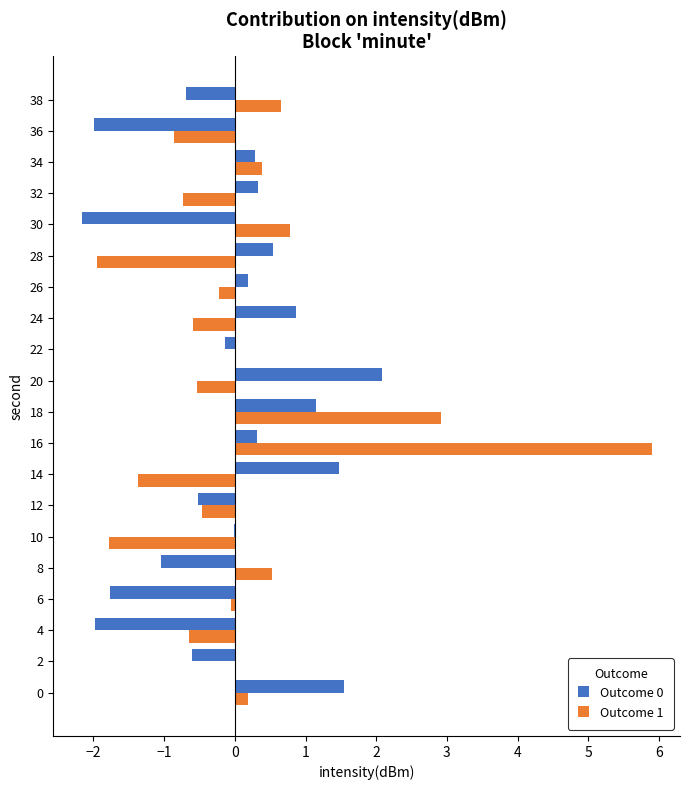

At which category is the sum across all series the highest?

16